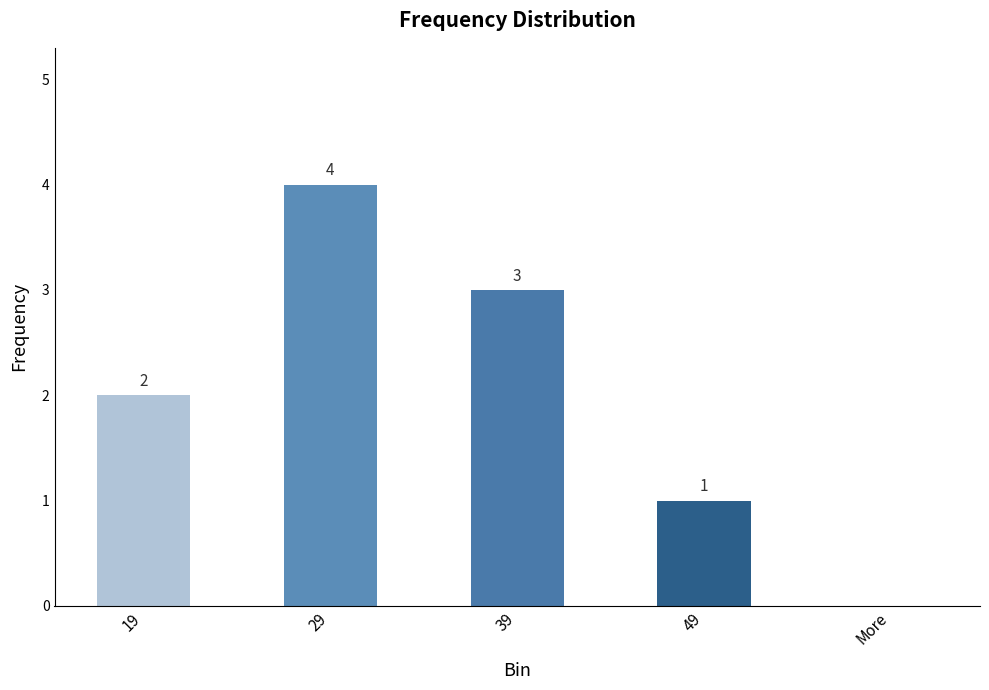

What is the sum of all values?

10